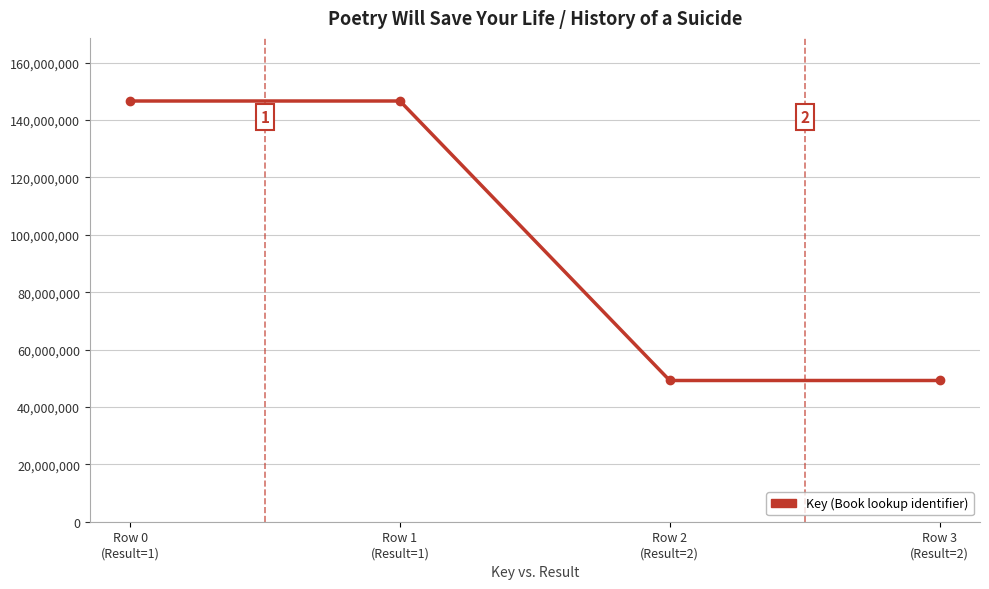

The chart shows a value of 64401908 at Row 3
(Result=2). True or false?

False